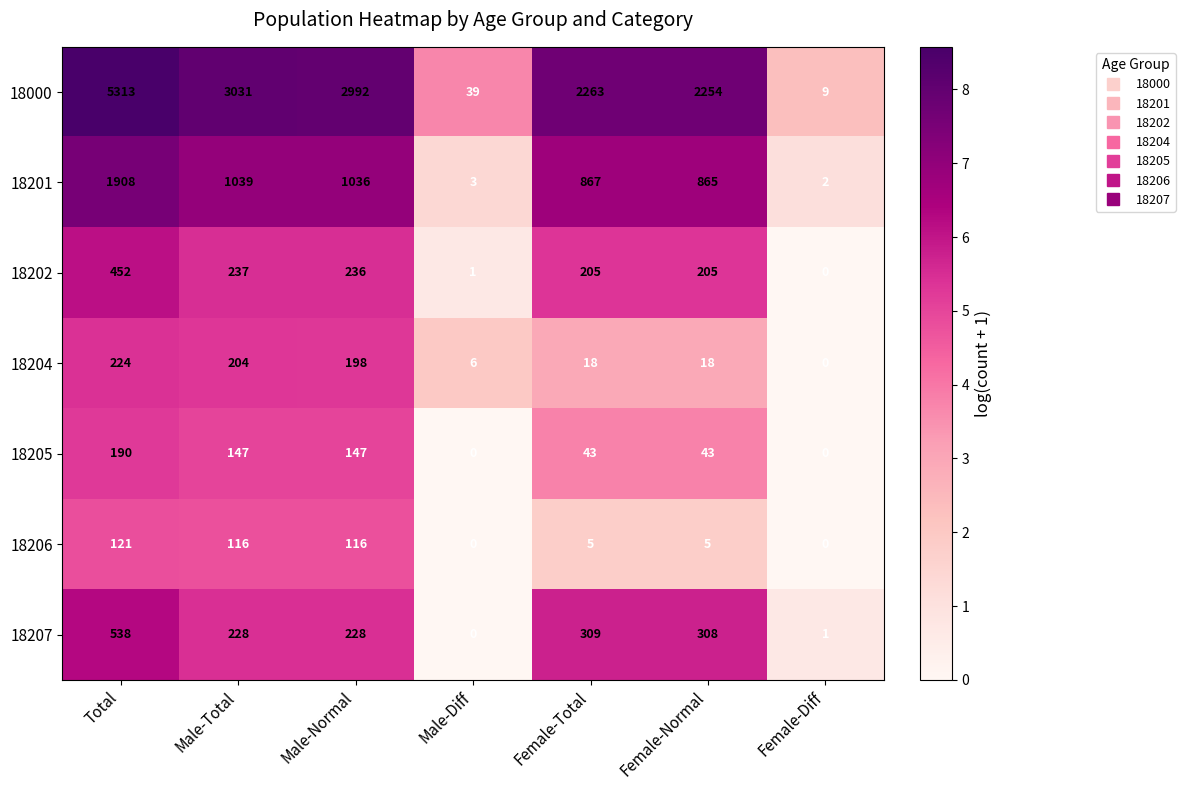

What is the difference between the maximum and minimum values in the 18000 series?

5304